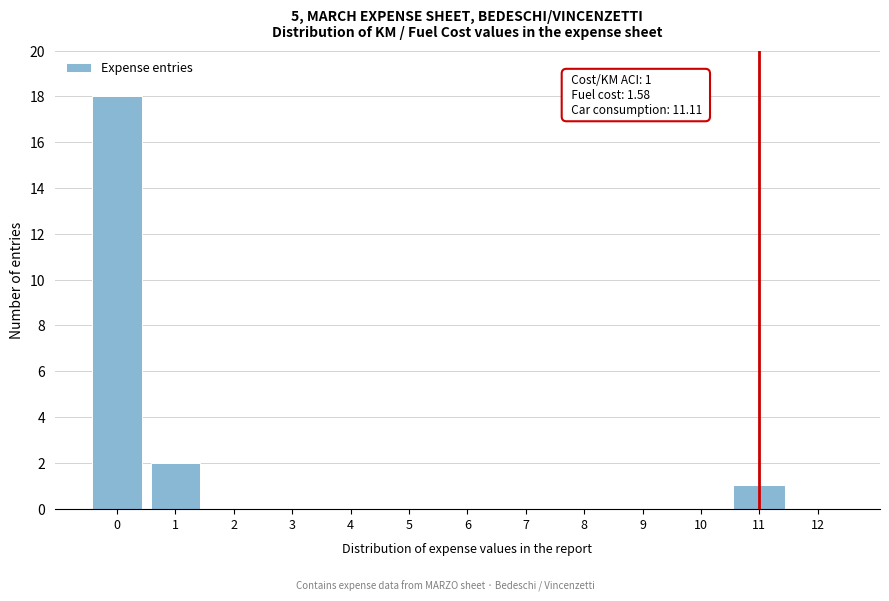

Reading left to right, list all the values displayed in this chart.

0=18	1=2	2=0	3=0	4=0	5=0	6=0	7=0	8=0	9=0	10=0	11=1	12=0